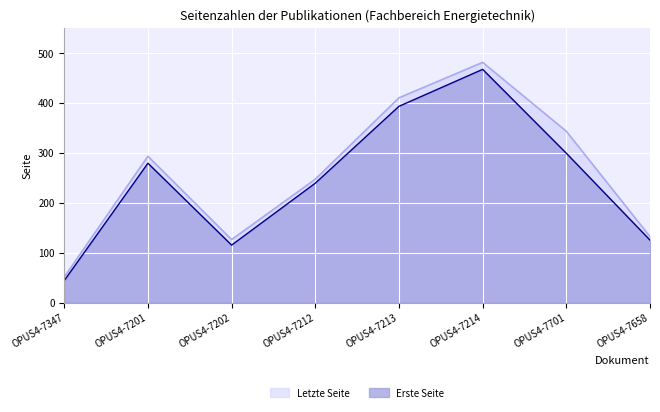

What is the highest value of the Erste Seite series?

467